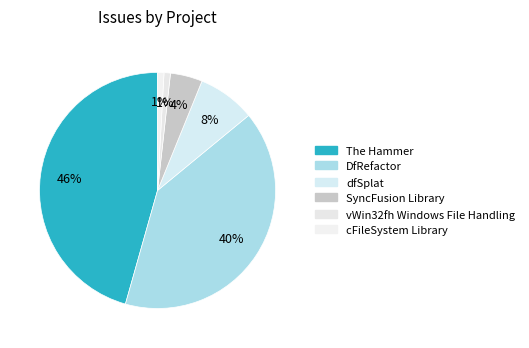

True or false: dfSplat accounts for 15% of the total.

False